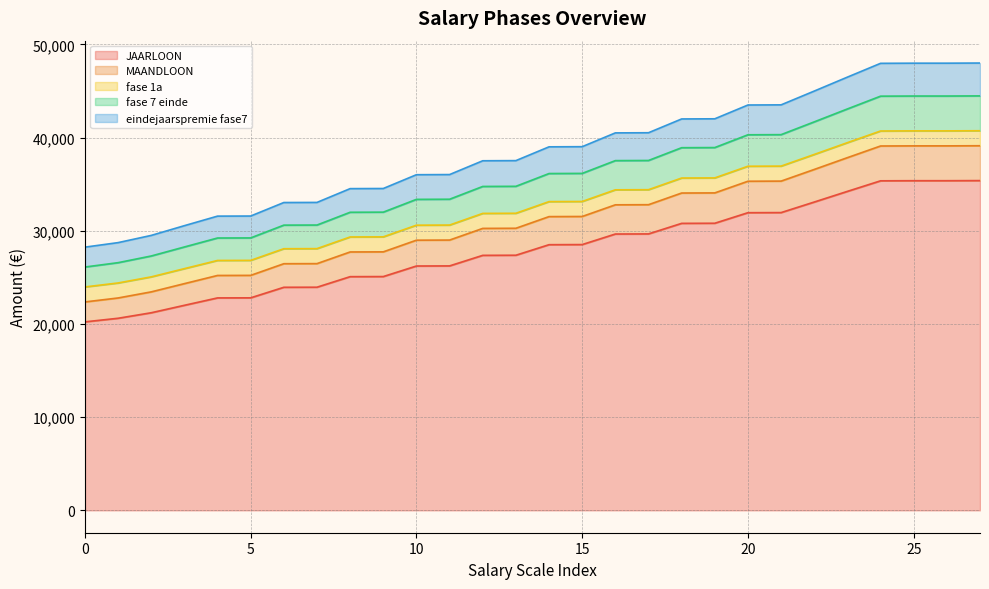

What is the value of the JAARLOON point at the 18th from the left?

29667.8